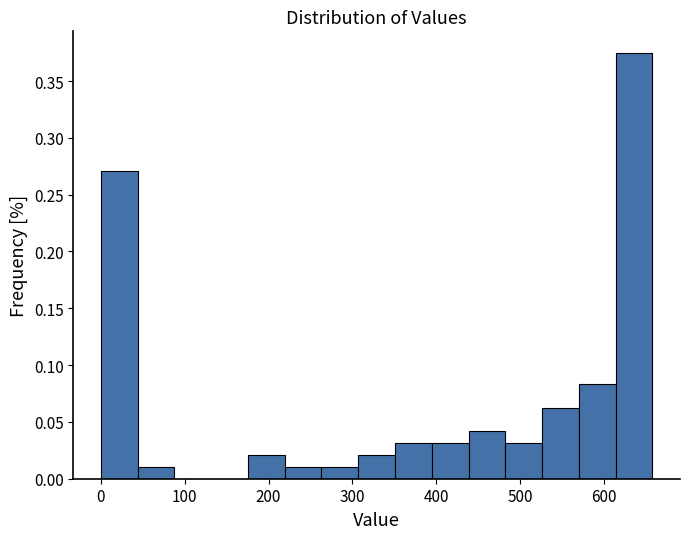

Reading left to right, transcribe this chart: for each bar, give the range it covers on the x-axis and its height. Neither the bar edges nor the heights are printed on the chart, so give them approximately, as read against the axes.

0 to 40: 0.270
40 to 90: 0.010
90 to 130: 0
130 to 180: 0
180 to 220: 0.020
220 to 260: 0.010
260 to 310: 0.010
310 to 350: 0.020
350 to 390: 0.030
390 to 440: 0.030
440 to 480: 0.040
480 to 530: 0.030
530 to 570: 0.065
570 to 610: 0.085
610 to 660: 0.375